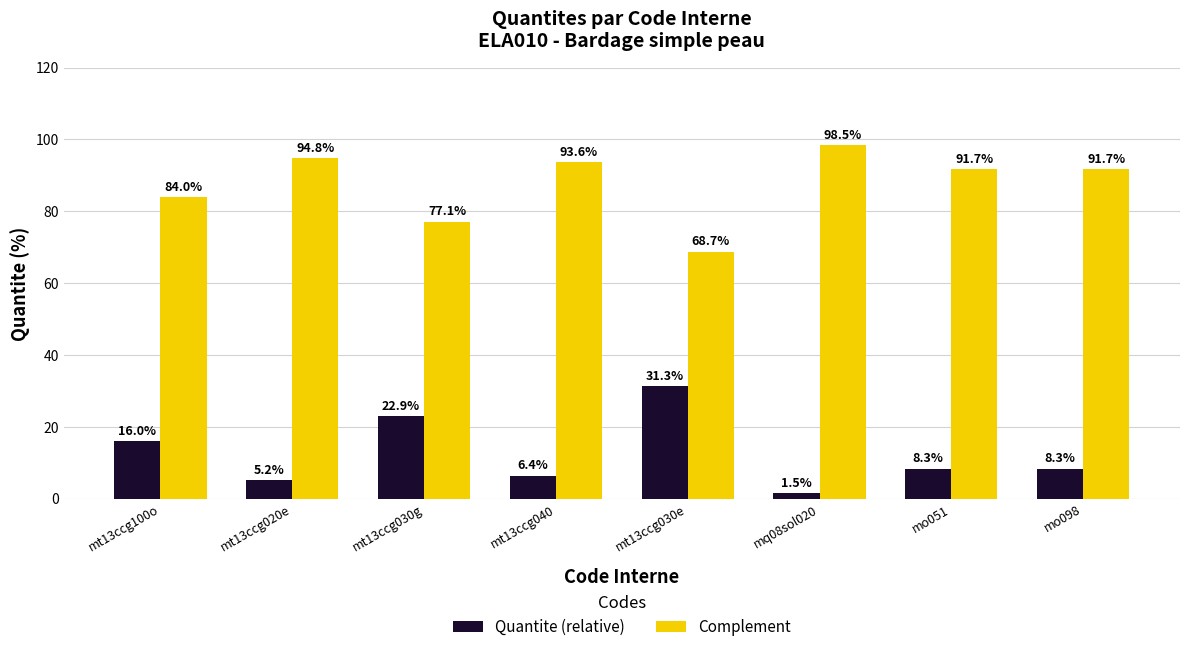

Is it true that Quantite (relative) equals 22.9 at mt13ccg030g?

True